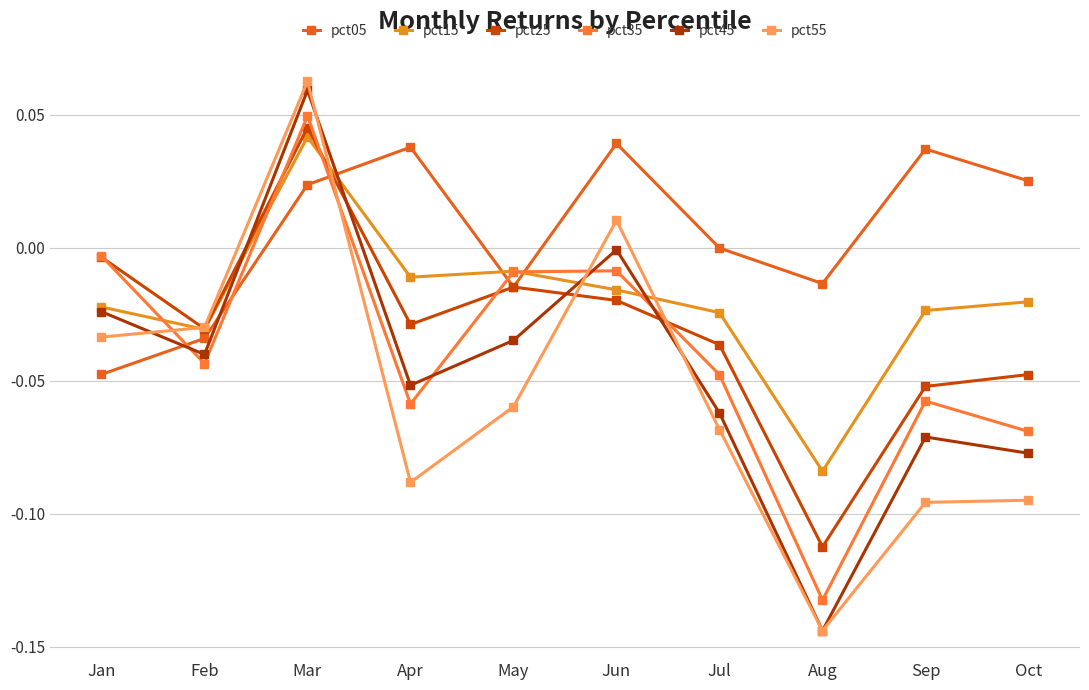

How many positive values does the pct15 series have?

1